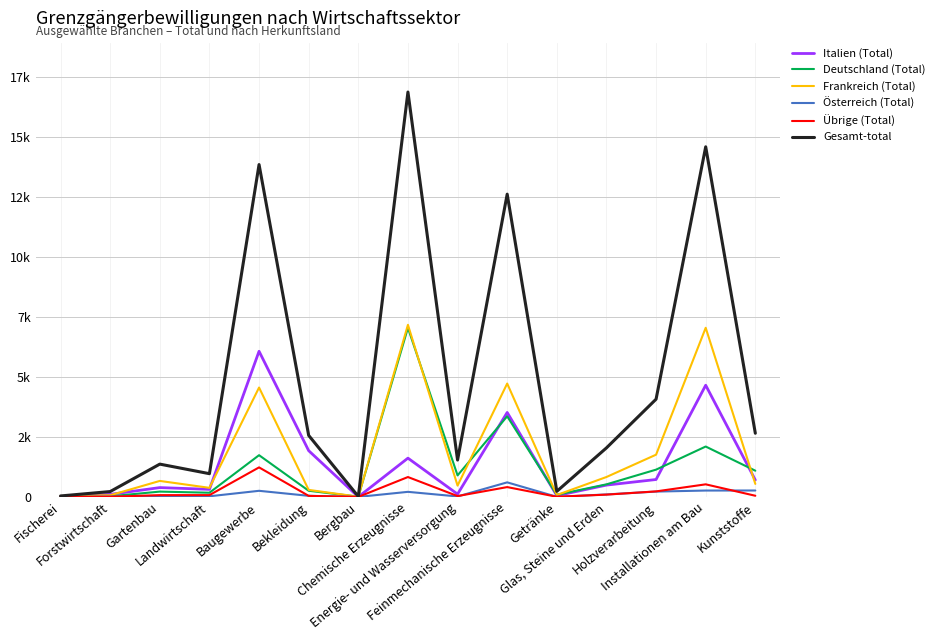

At how many categories does at least one series exceed 521?

11